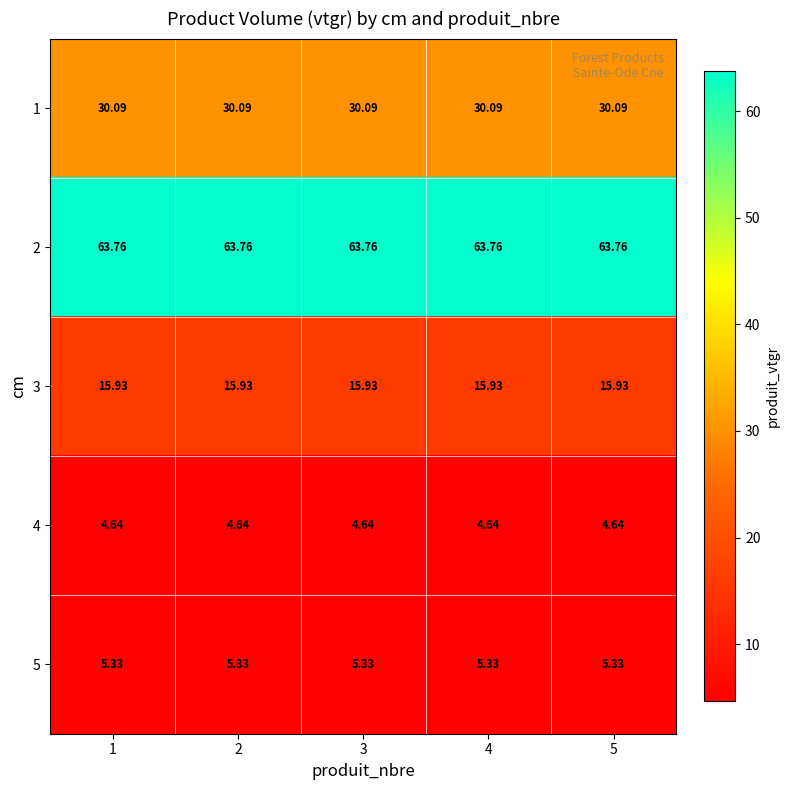

Is the value of 3 at 3 greater than the value of 5 at 1?

Yes